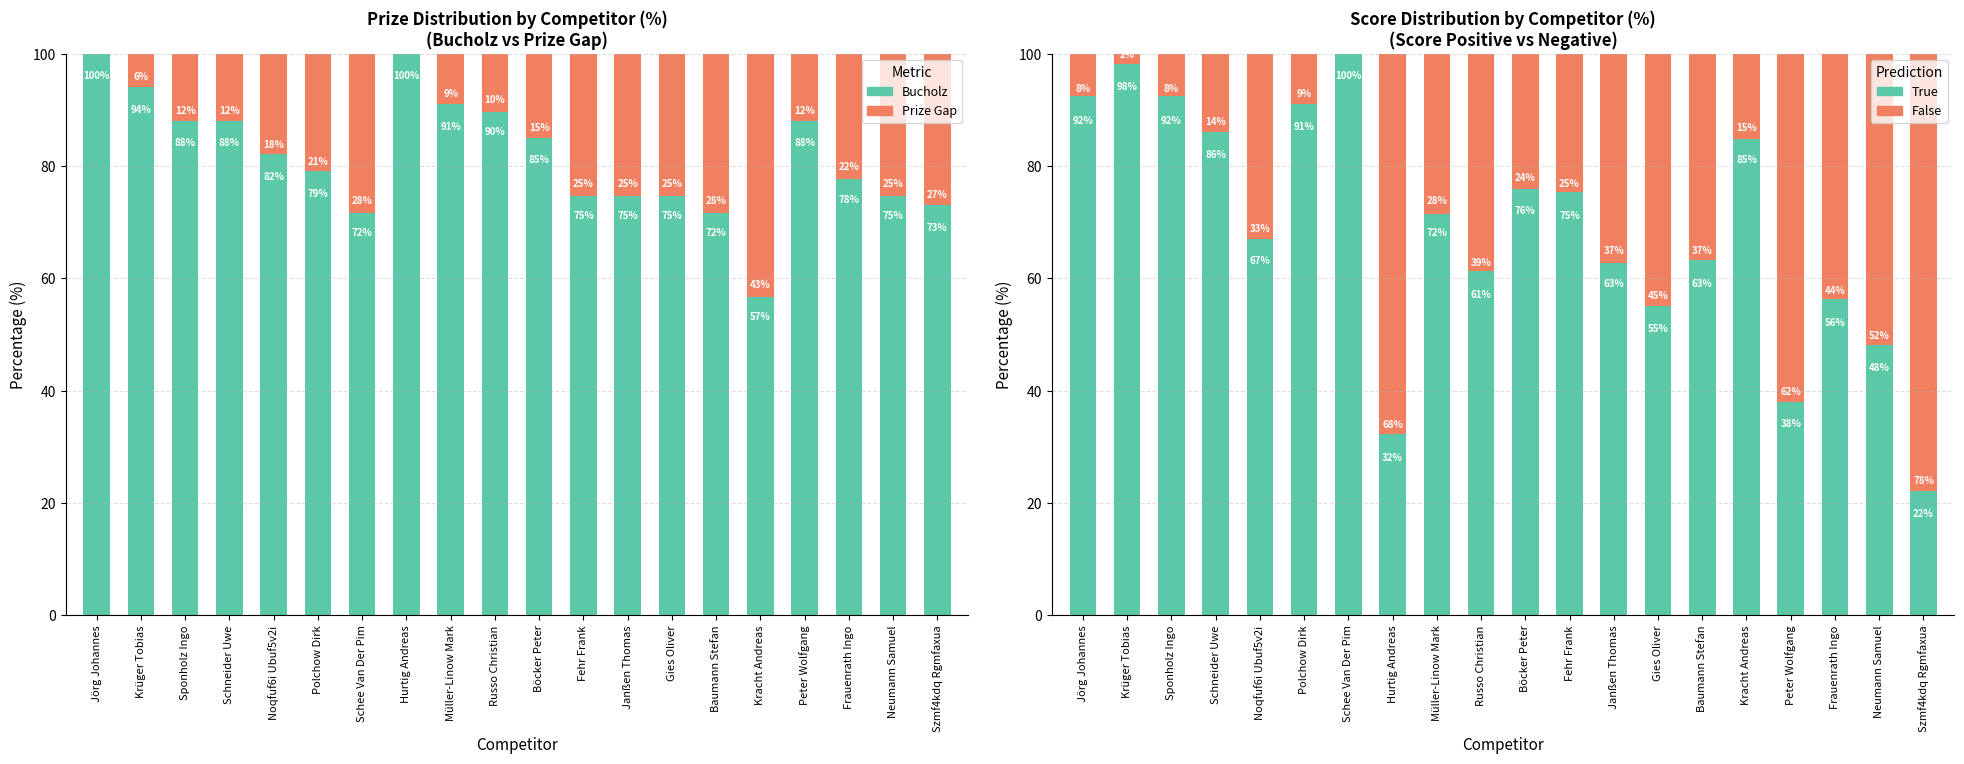

The Bucholz series shows 118.2 at Sponholz Ingo. True or false?

False